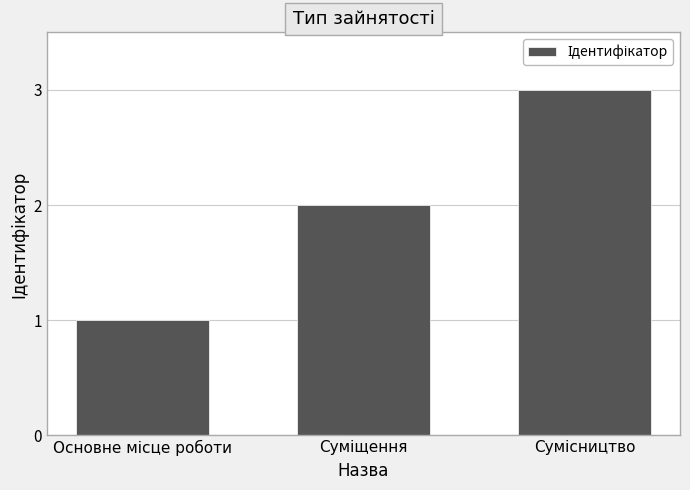

What is the average value?

2